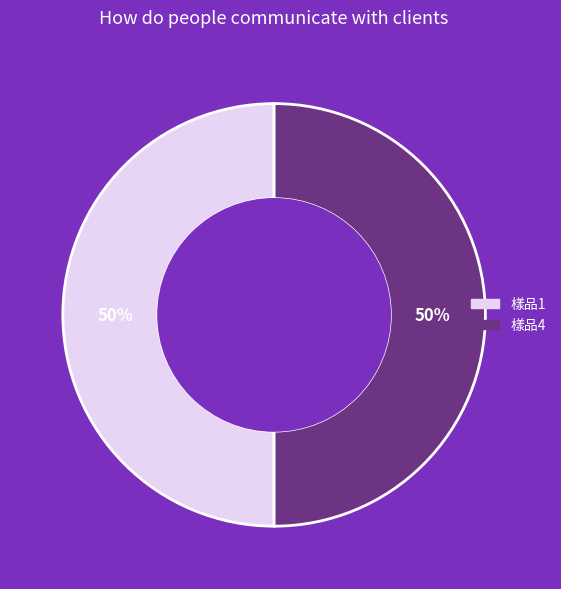

To the nearest percent, what is the average slice percentage?

50%